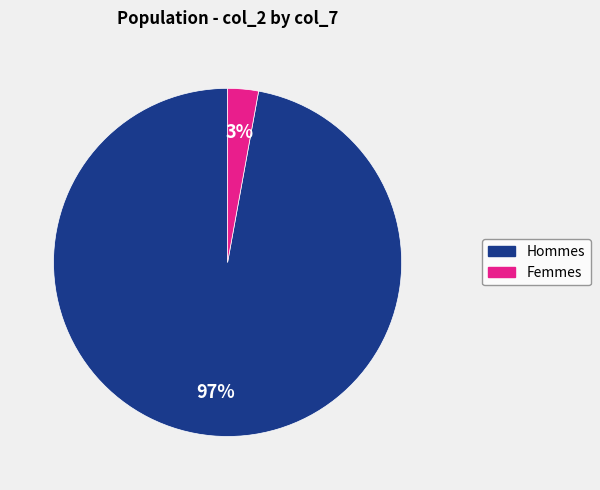

Does any single category account for the majority?

Yes